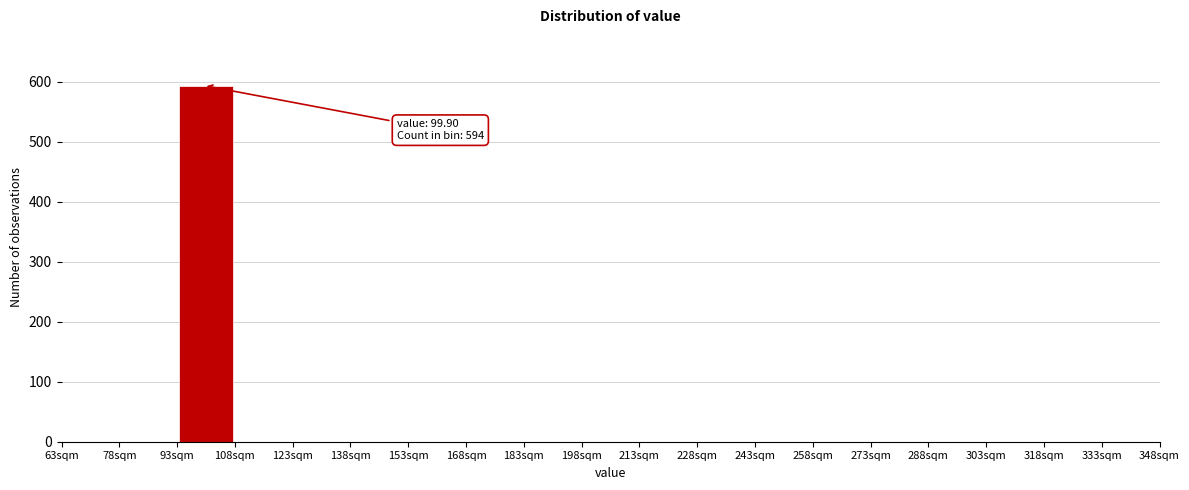

Over which range of the x-axis is the bar tallest?

93 to 108